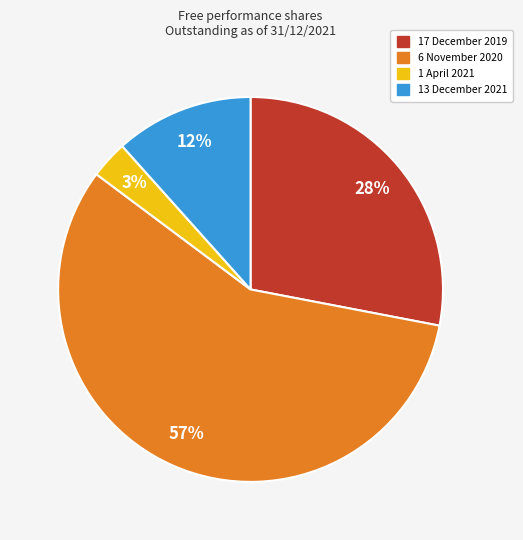

What is the largest slice in the pie chart?

6 November 2020